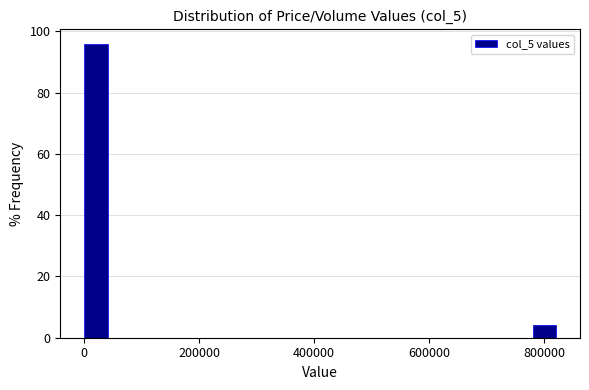

Around what value on the x-axis is the tallest bar? Give the approximate position of its centre, as read against the axis.

20000